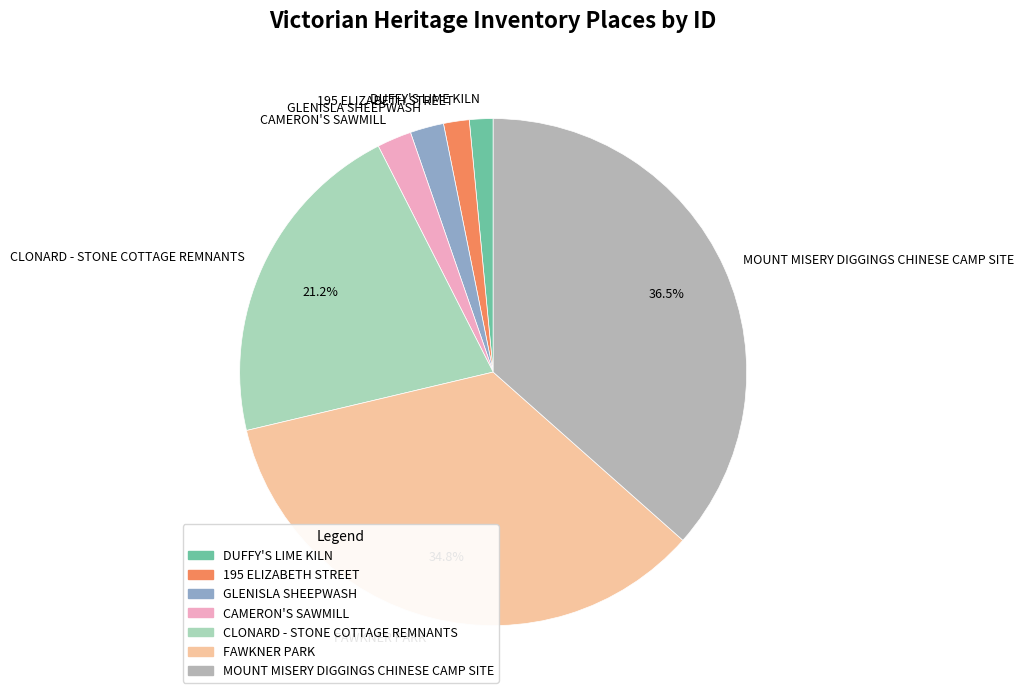

Is the sum of 195 ELIZABETH STREET and FAWKNER PARK greater than half?

No